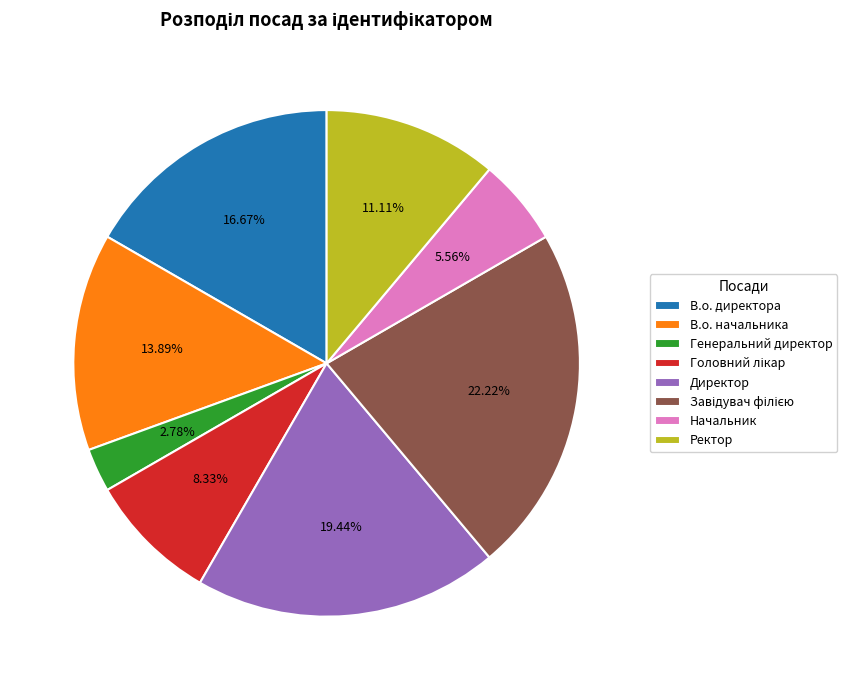

What is the total percentage of Начальник and В.о. директора?

22.2%